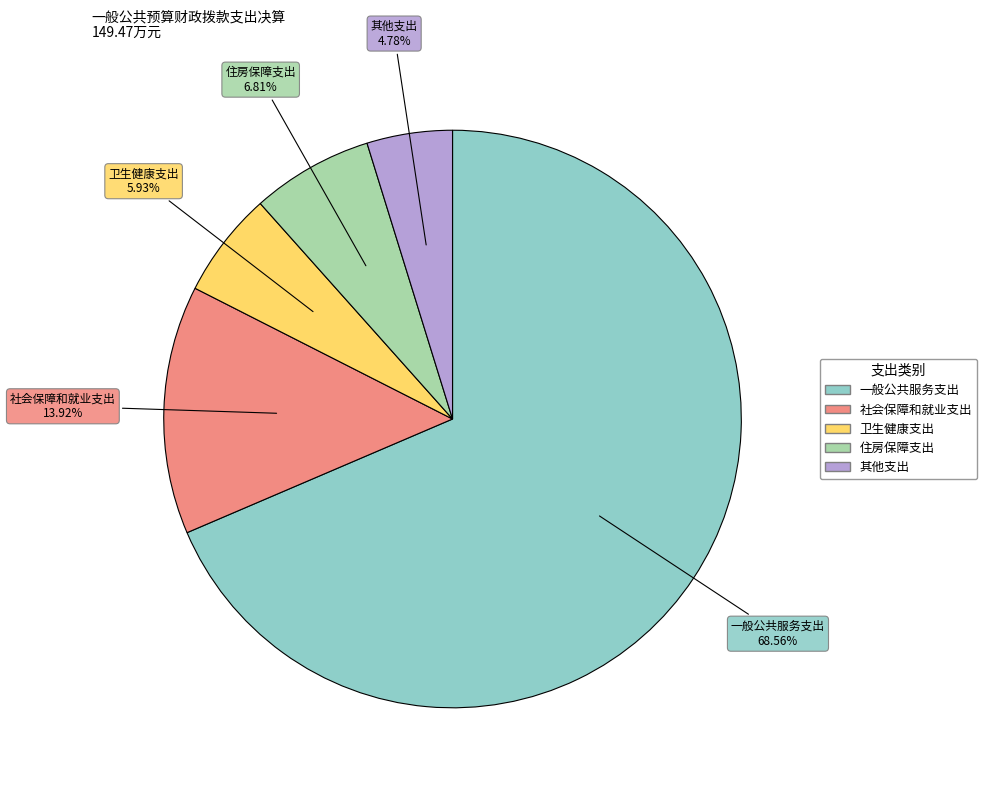

What is the largest slice in the pie chart?

一般公共服务支出